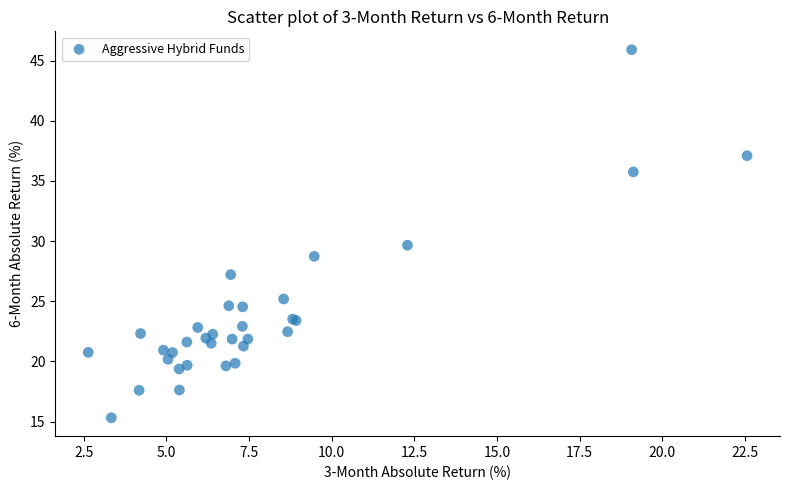

What Y value in the scatter plot is closest to 30?

29.7